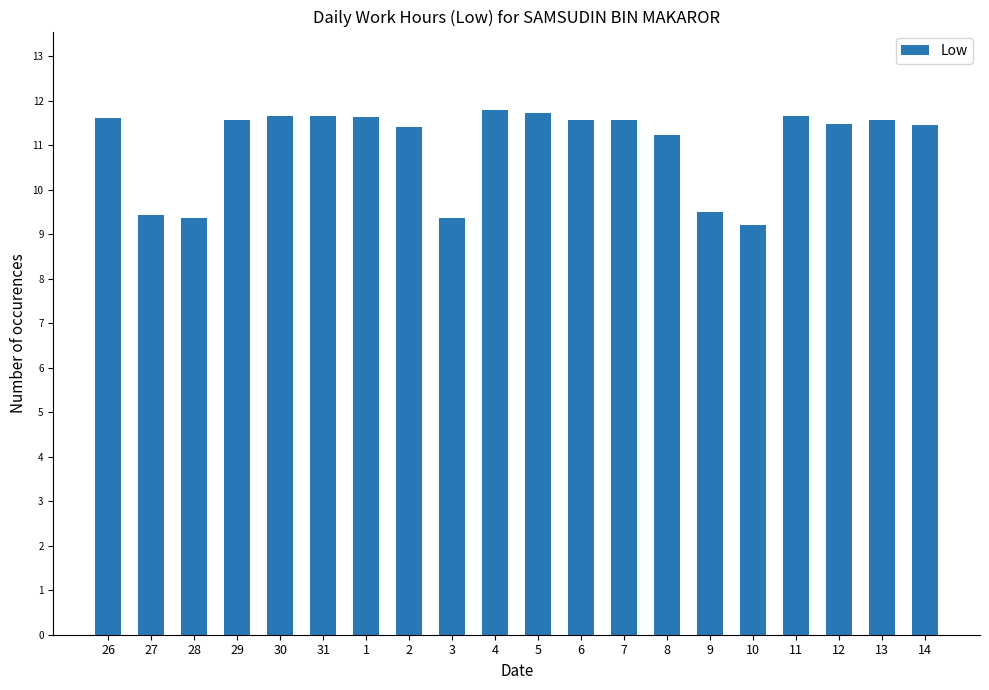

Read the value at 30.

11.7